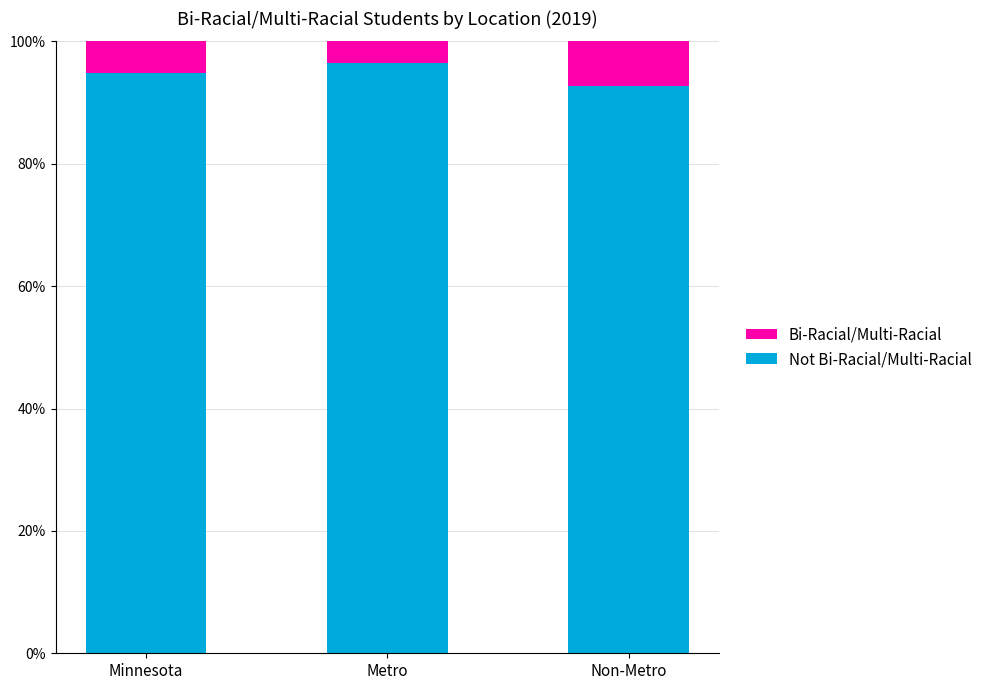

At Minnesota, list the series in order from smallest to largest.

Bi-Racial/Multi-Racial, Not Bi-Racial/Multi-Racial